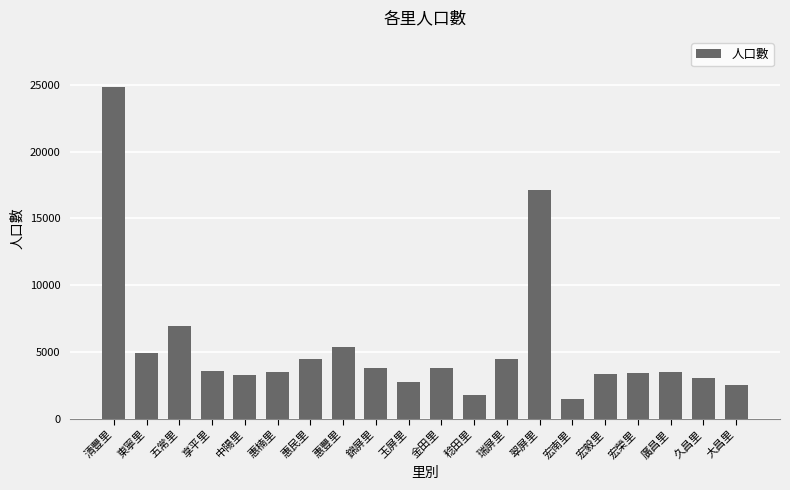

What is the change in value from 五常里 to 翠屏里?

+10119